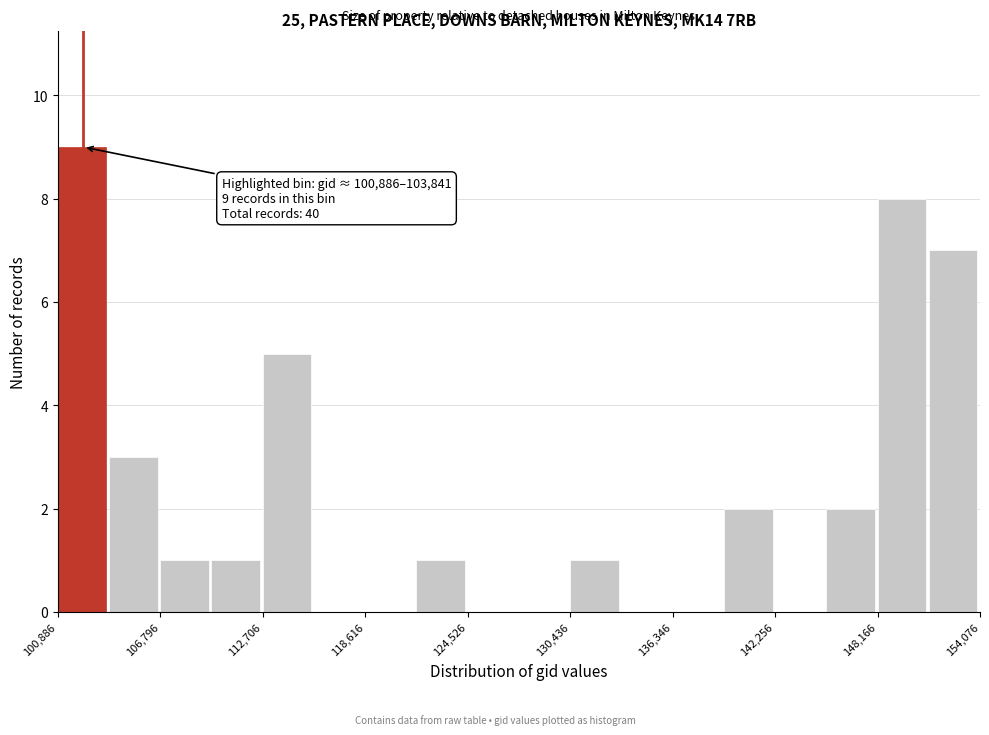

Around what value on the x-axis is the tallest bar? Give the approximate position of its centre, as read against the axis.

102000